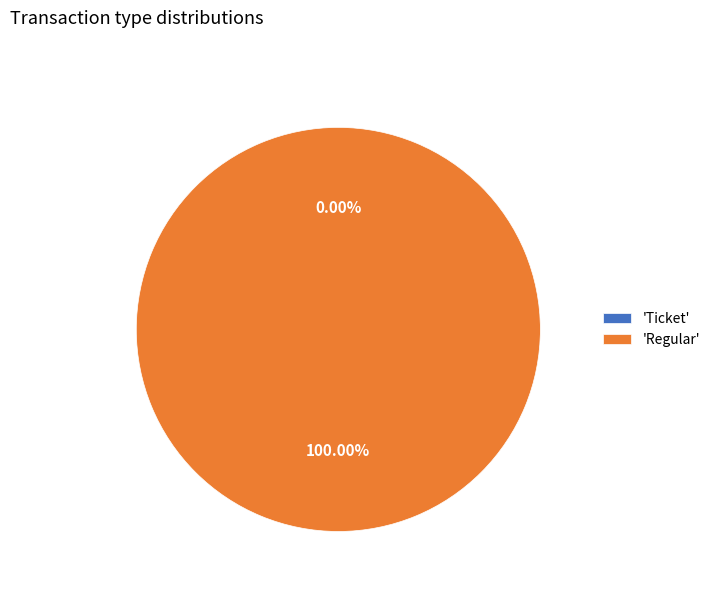

True or false: Ticket accounts for 1% of the total.

False